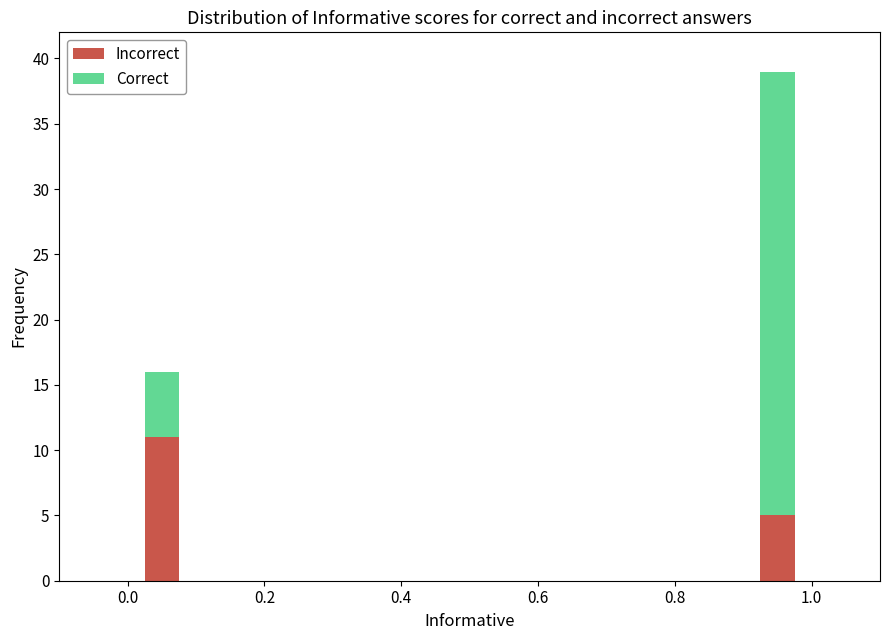

What is the maximum value for Incorrect?

11